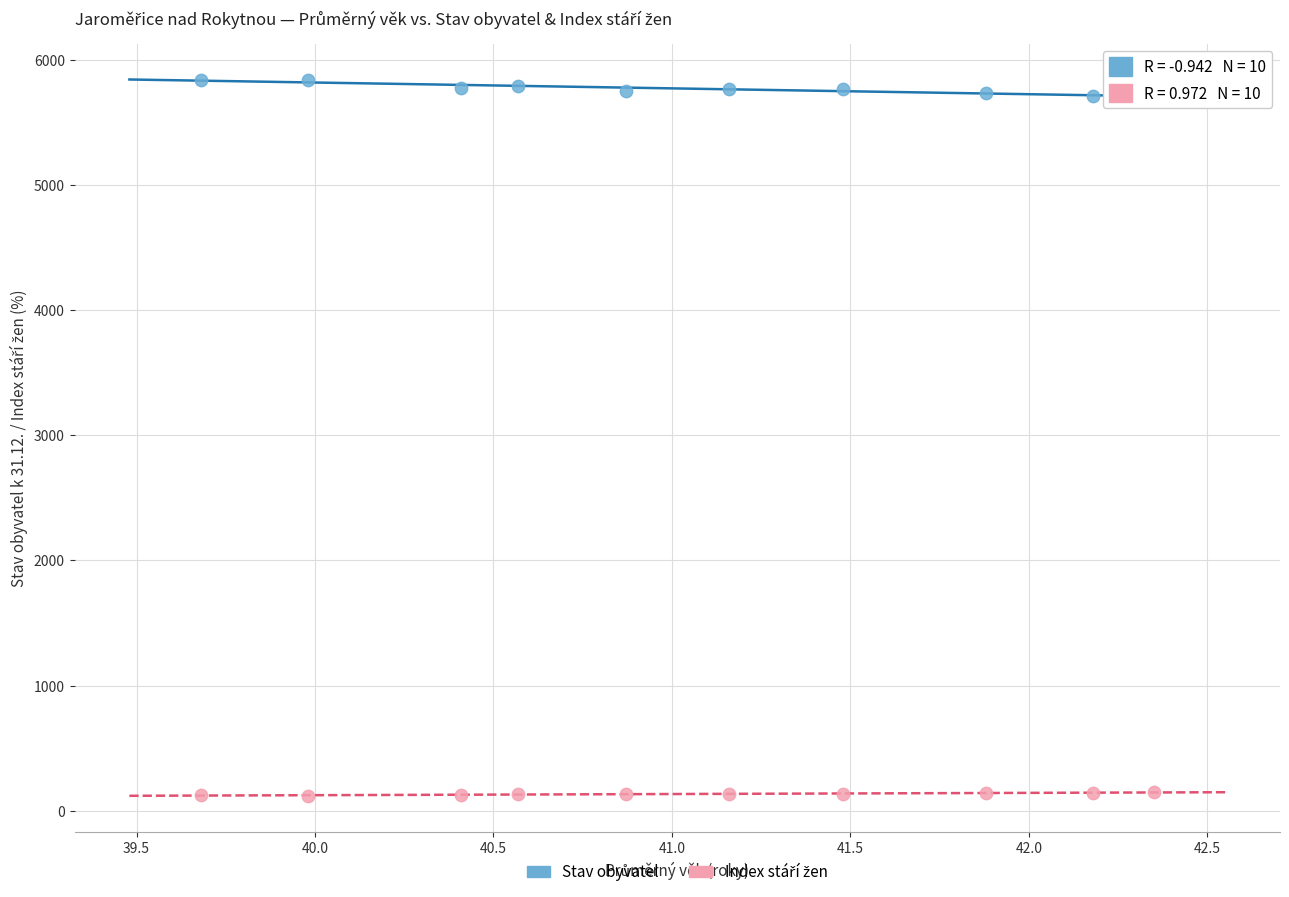

Across all data points, what is the range of Y values (max minus min)?

5716.5